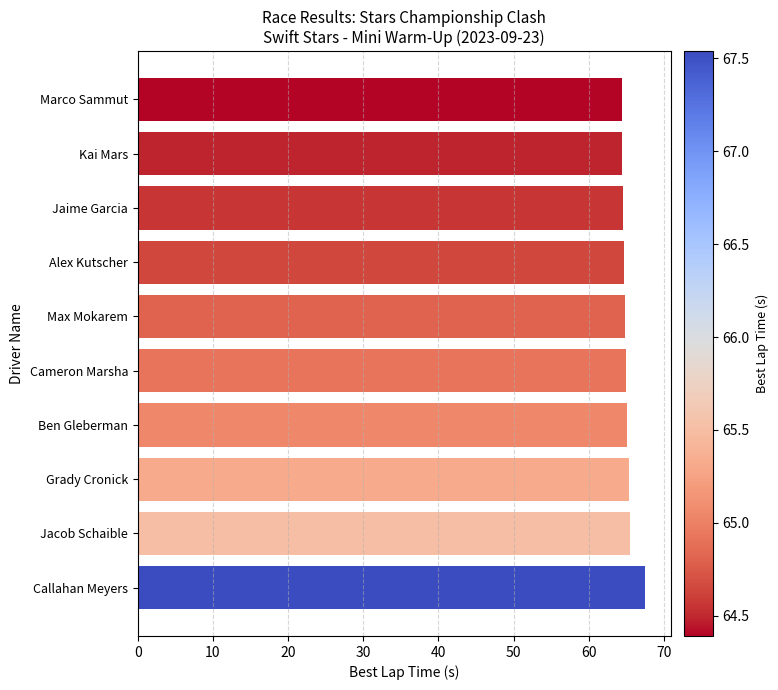

What is the label of the 1st bar from the bottom?

Callahan Meyers